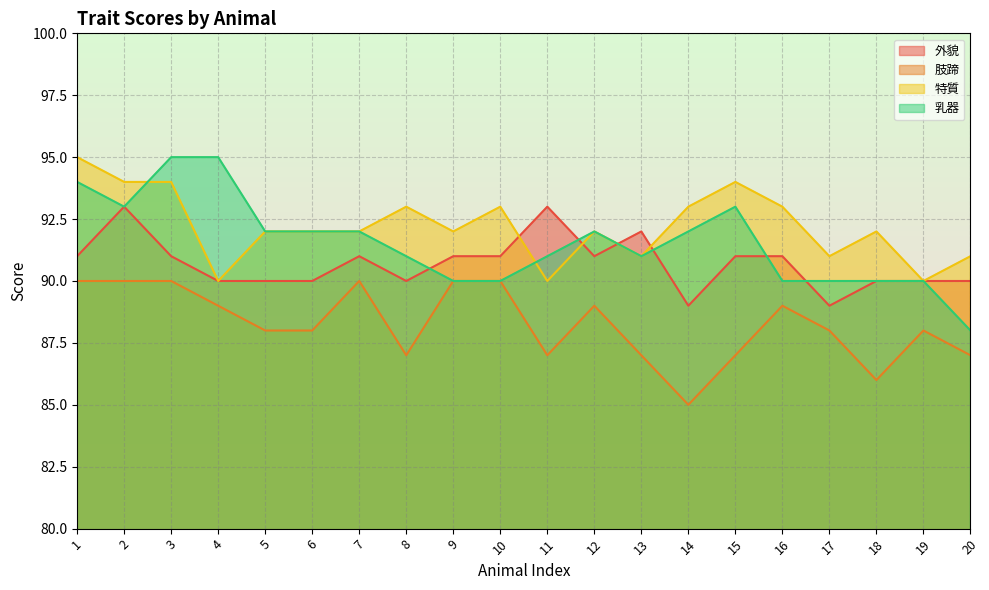

How many lines are shown in the chart?

4